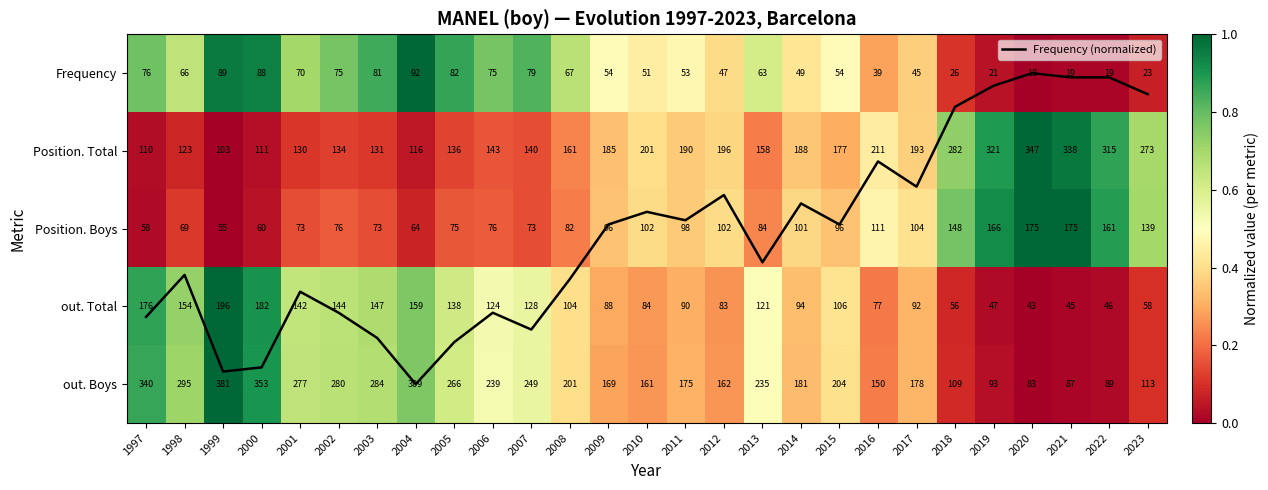

At which category is the sum across all series the highest?

1999